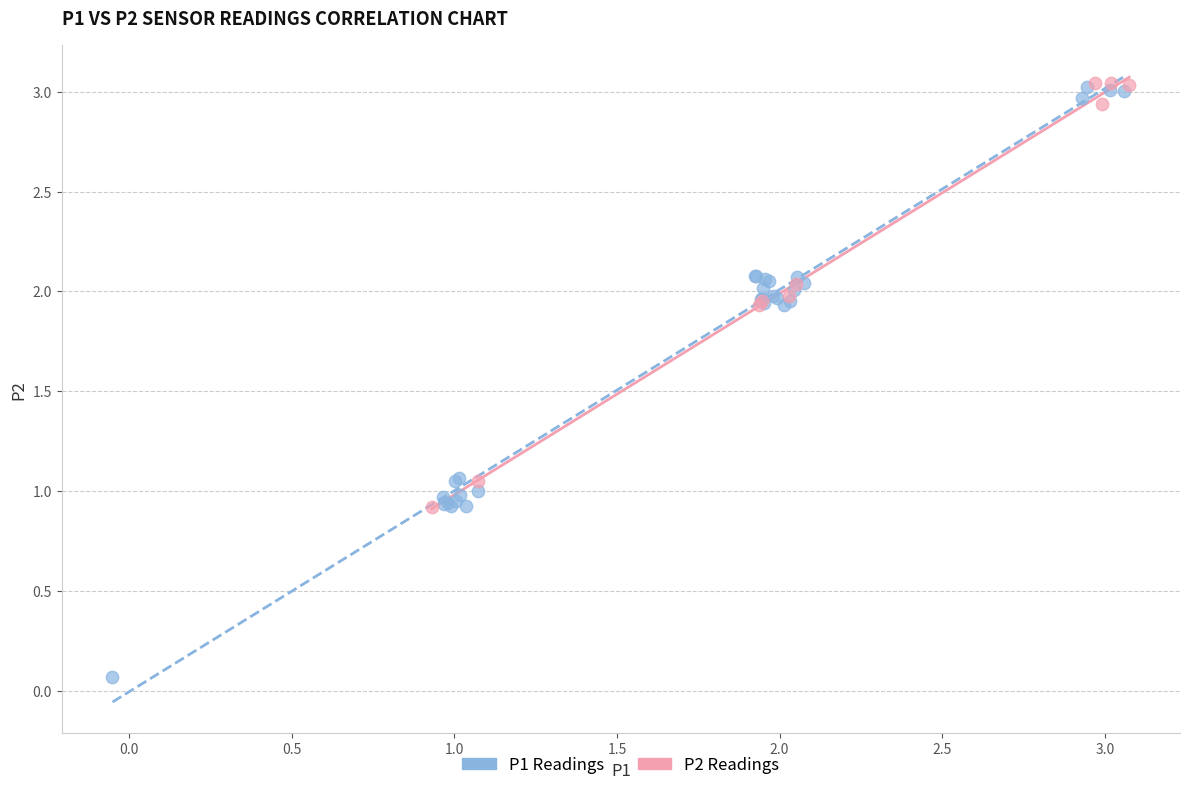

Which series has the largest Y range (max minus min)?

P1 Readings